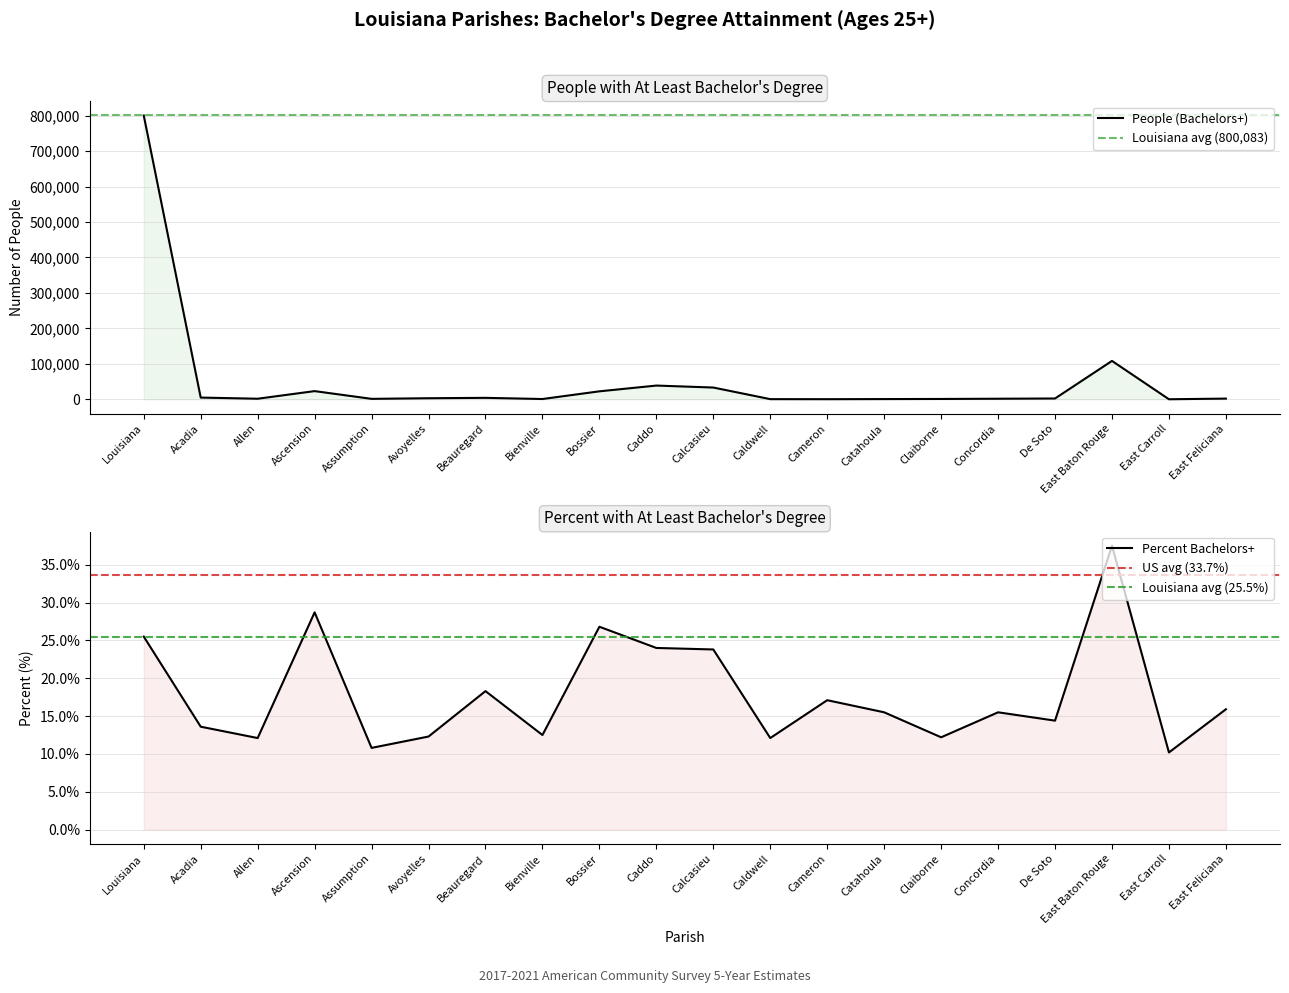

Rank the series by their maximum value, from highest to lowest.

people, percent